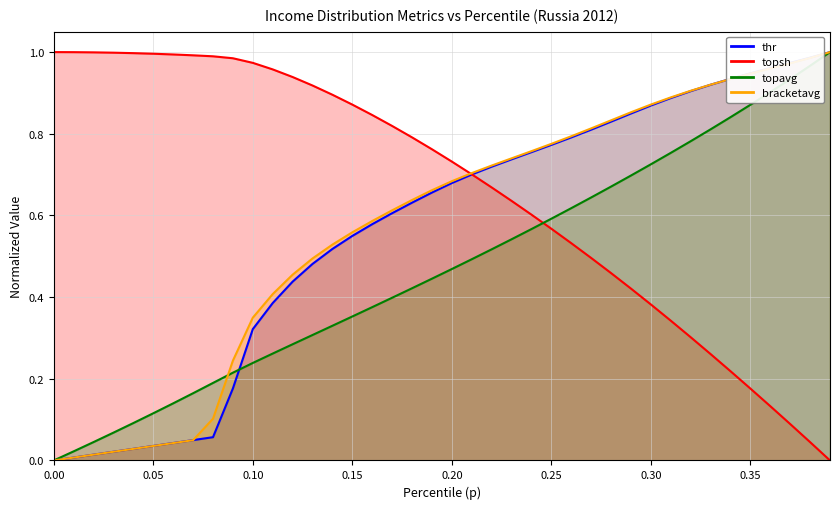

What is the maximum value for thr?

1.0